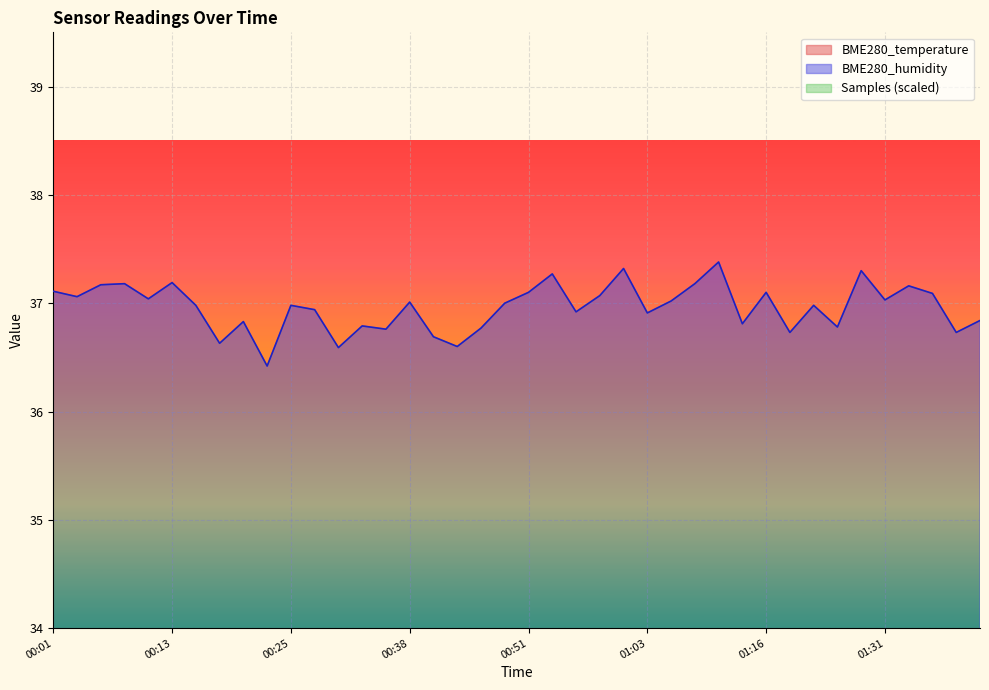

What is the maximum value for BME280_humidity?

37.4